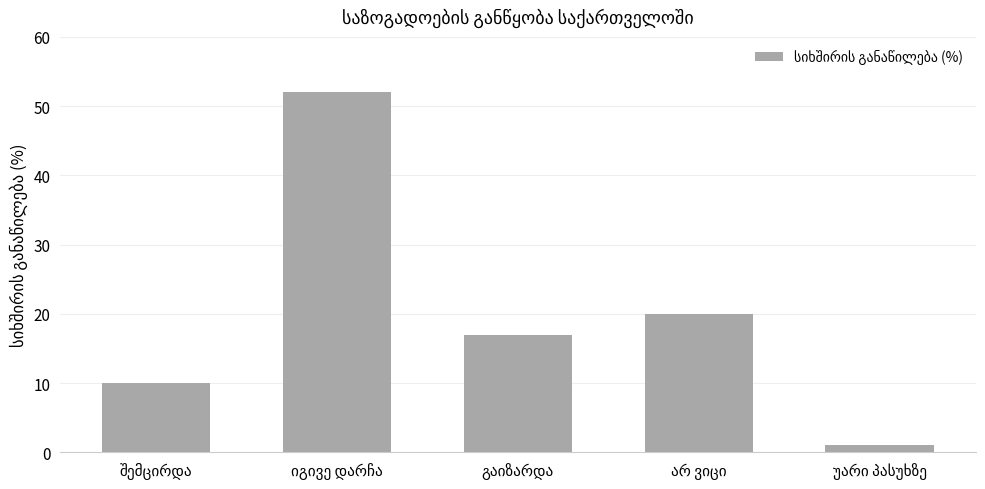

What is the smallest value displayed?

1